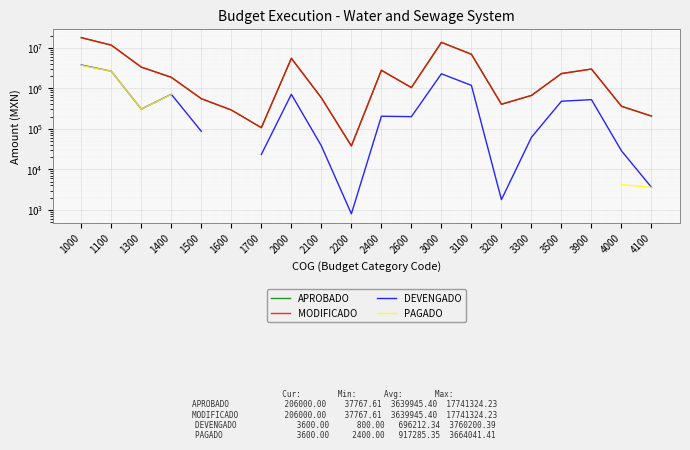

Is the value of DEVENGADO at 1000 greater than the value of MODIFICADO at 4100?

Yes